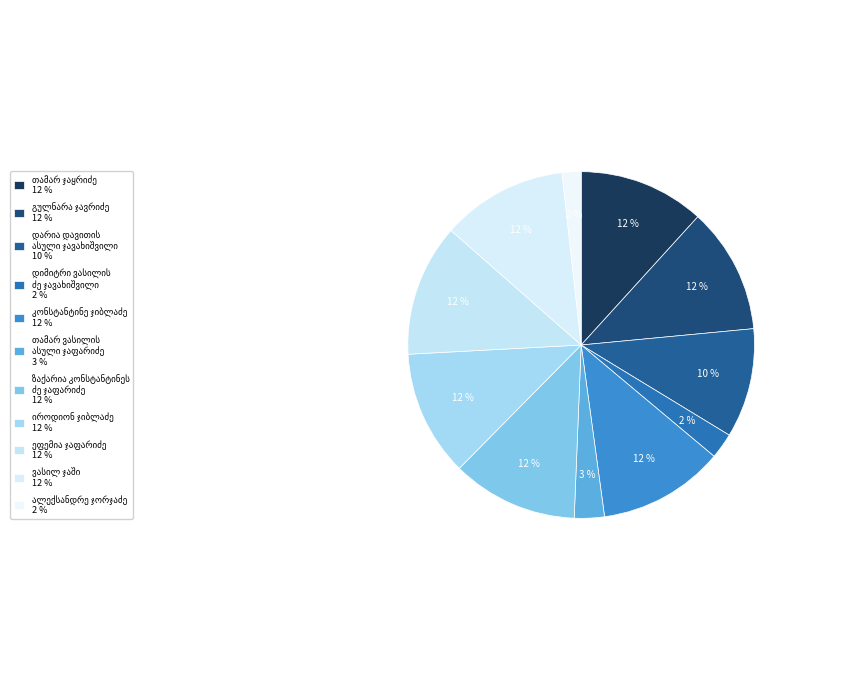

True or false: კონსტანტინე ჯიბლაძე accounts for 20% of the total.

False